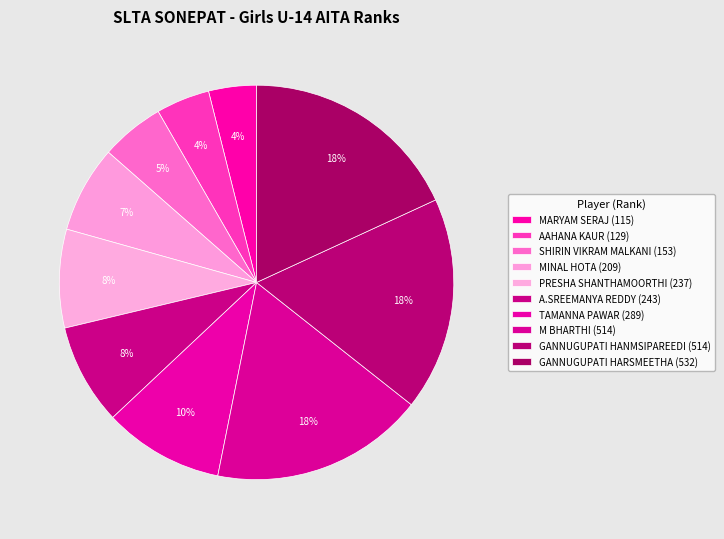

Is the sum of MINAL HOTA and GANNUGUPATI HANMSIPAREEDI greater than half?

No